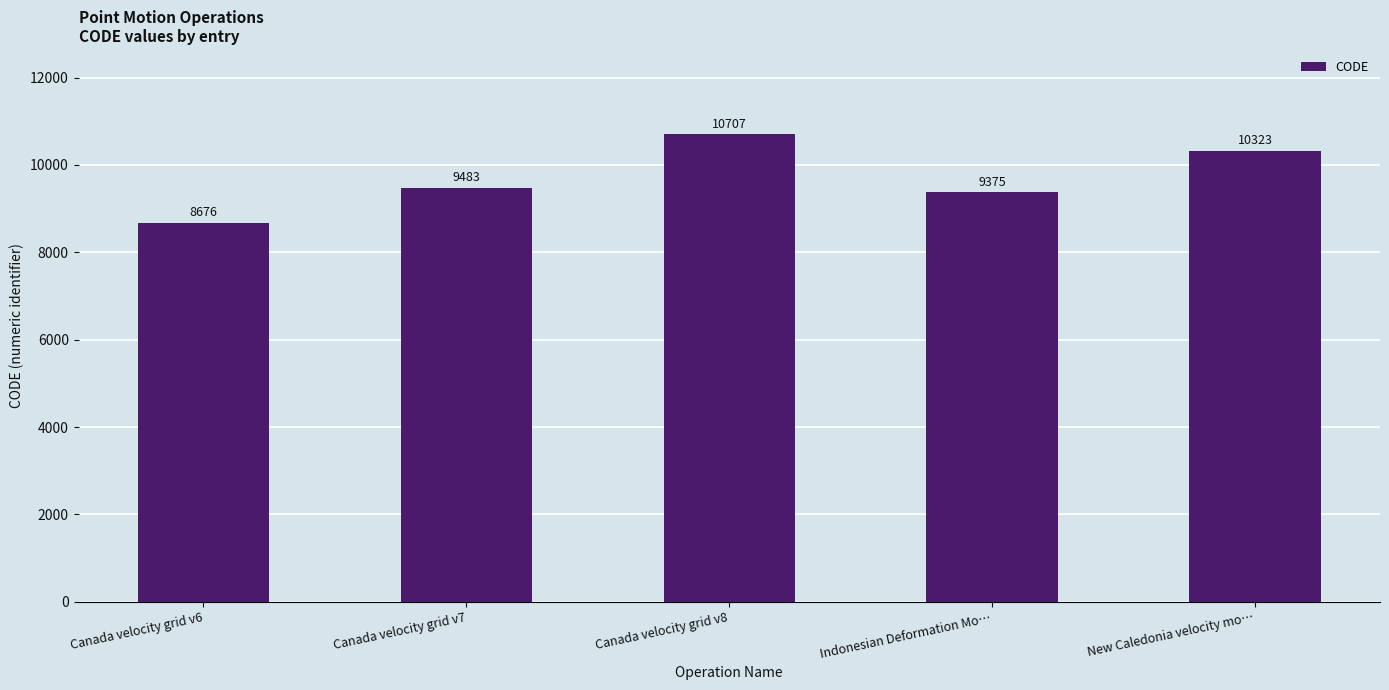

Rank the categories by value from highest to lowest.

Canada velocity grid v8, New Caledonia velocity mo…, Canada velocity grid v7, Indonesian Deformation Mo…, Canada velocity grid v6